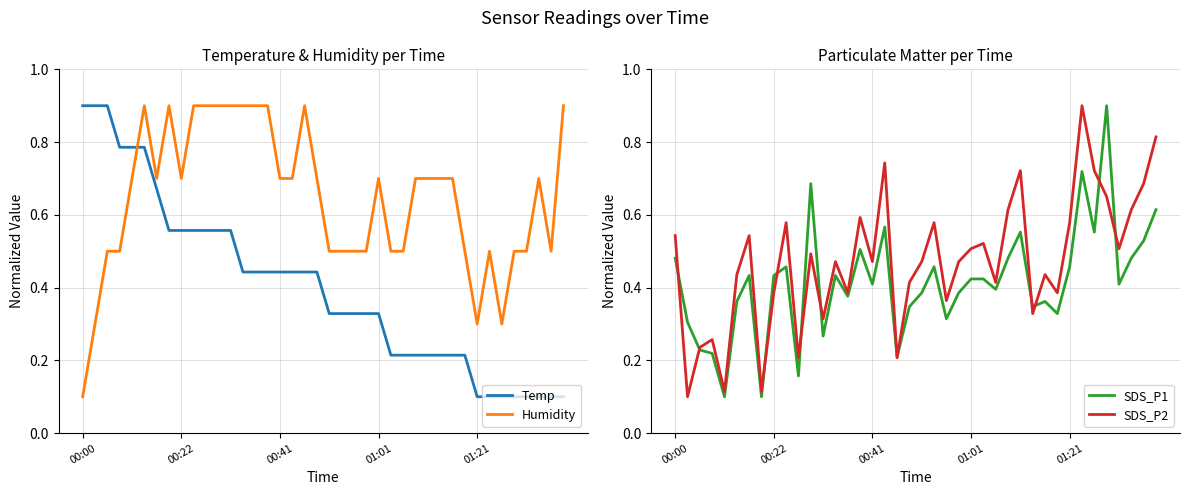

Which series has the largest total across all categories?

Humidity